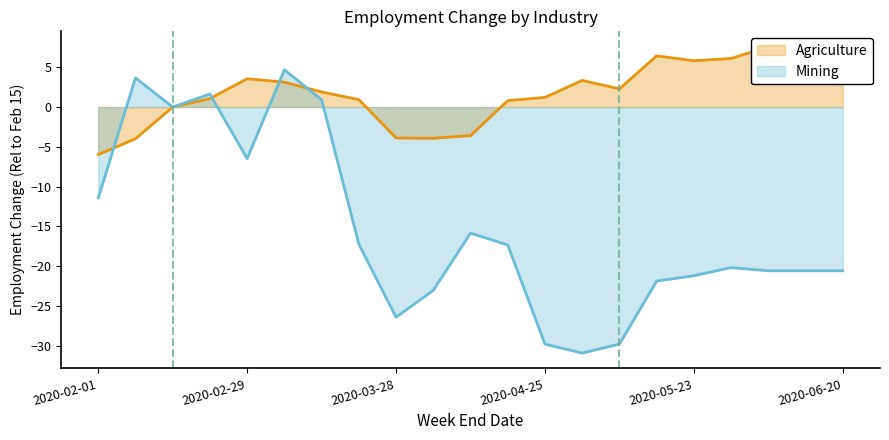

Rank the series by their average value, from highest to lowest.

Agriculture, Mining